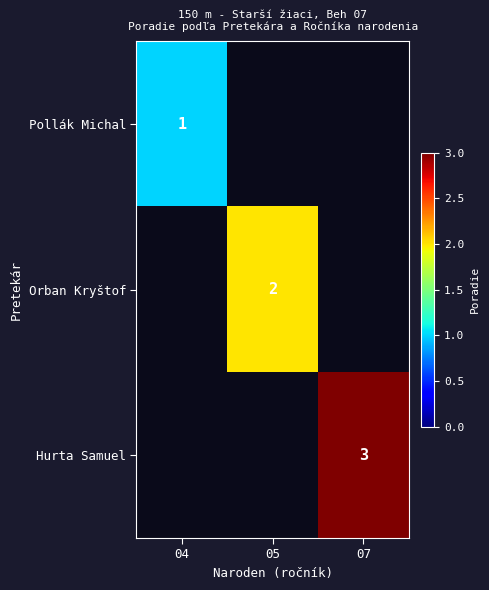

At which category does the chart reach its minimum across all series?

04